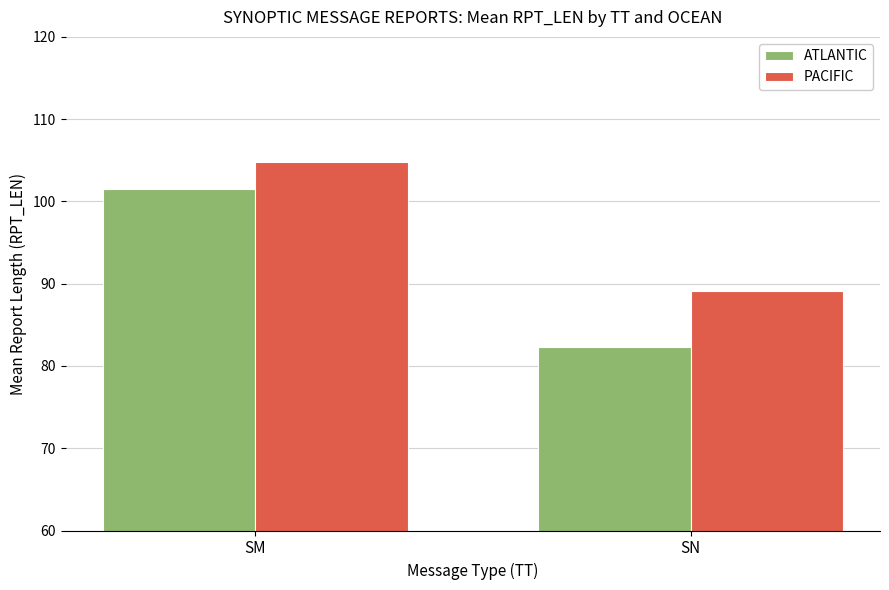

What is the smallest value displayed?

82.3